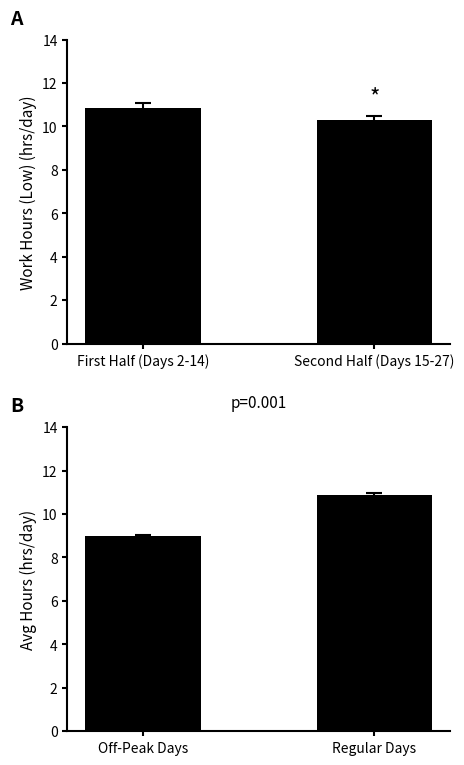

What is the label of the 2nd bar from the left?

Second Half (Days 15-27)